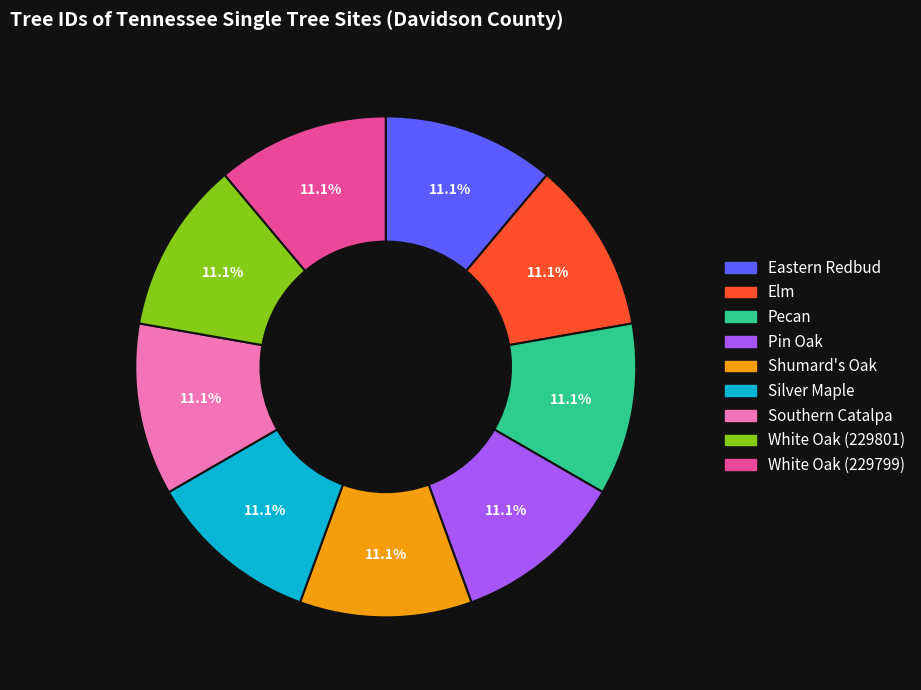

To the nearest percent, what is the average slice percentage?

11%